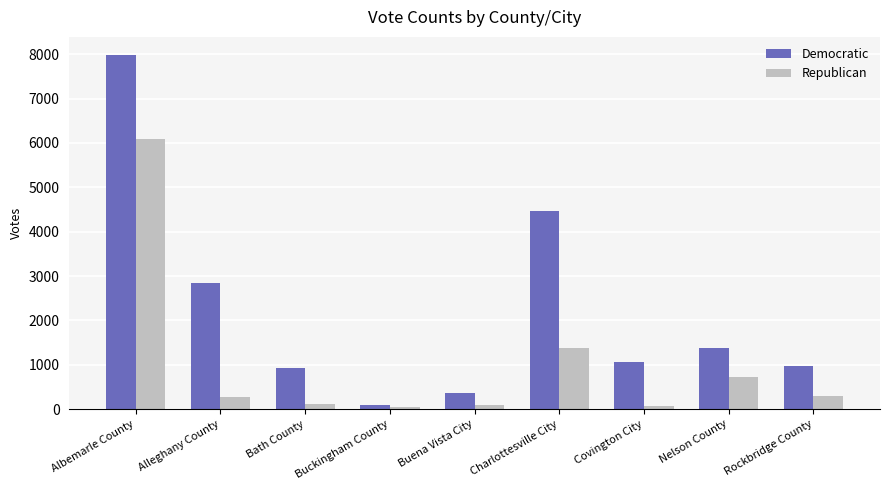

What is the highest value of the Republican series?

6097